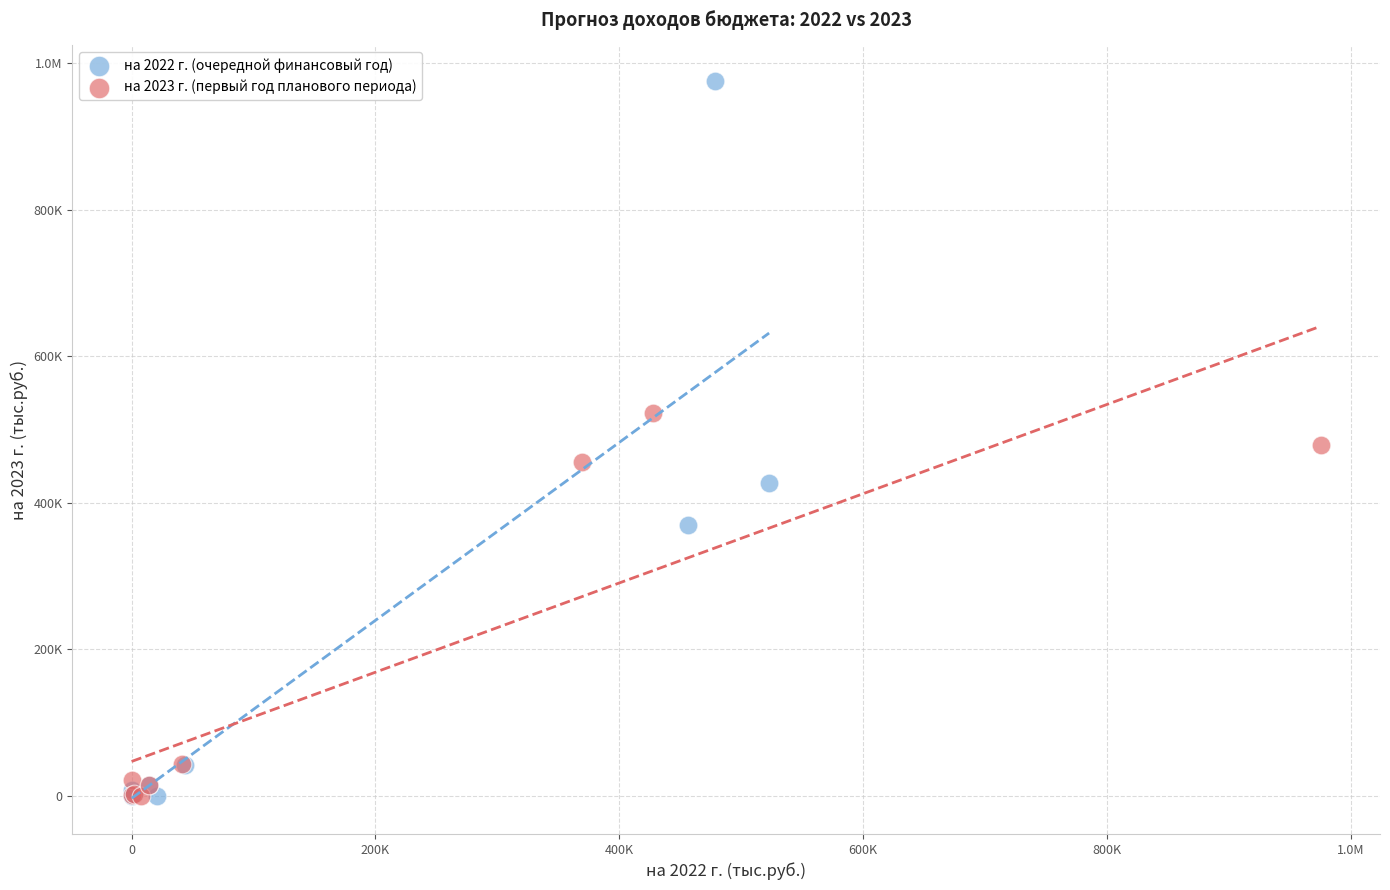

What are all the series names shown in the legend?

на 2022 г. (очередной финансовый год), на 2023 г. (первый год планового периода)